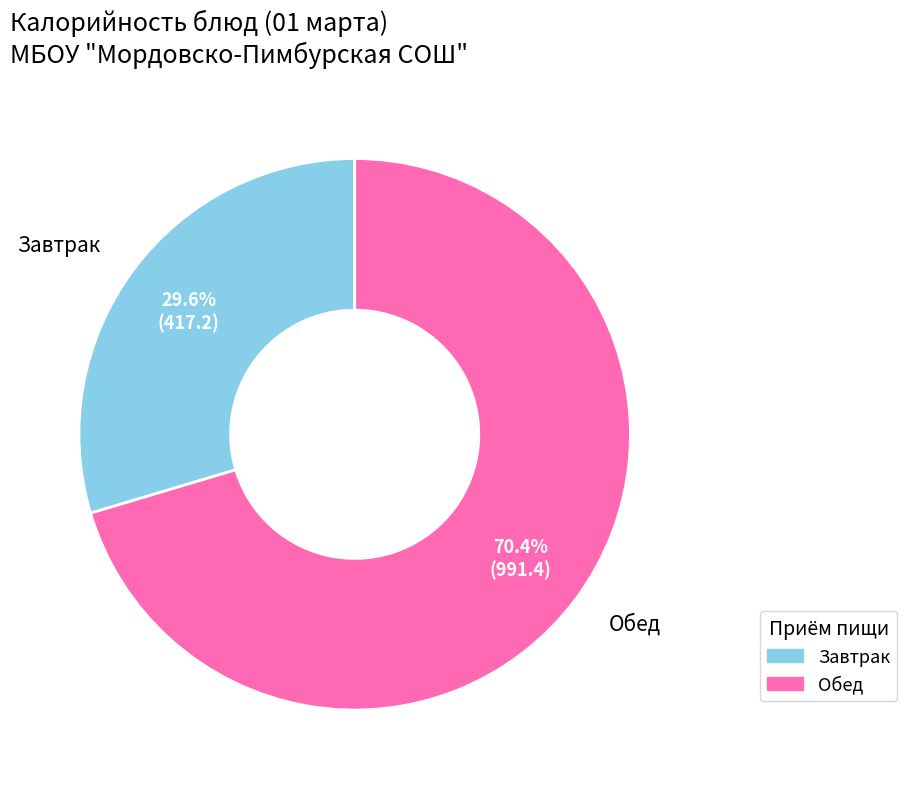

To the nearest percent, what is the average slice percentage?

50%